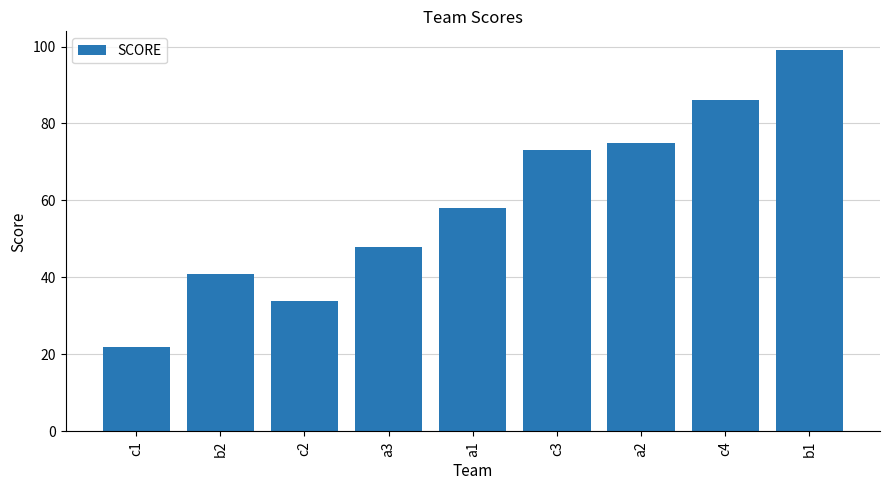

Reading left to right, transcribe all the data shown in this chart.

22	41	34	48	58	73	75	86	99